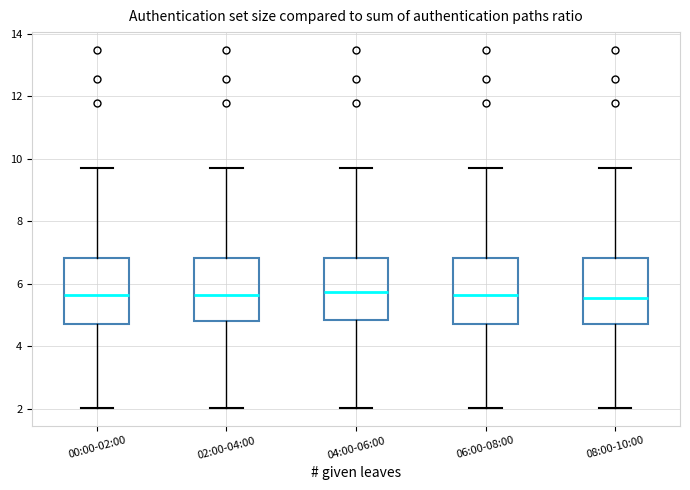

Reading left to right, read every box against the y-axis: the position of its median line, the range the box covers, and the ends of its whiskers. The values are not printed on the chart, so give them approximately, as read against the axis.

00:00-02:00: median 5.6, box 4.8 to 6.8, whiskers 2.0 to 9.8
02:00-04:00: median 5.6, box 4.8 to 6.8, whiskers 2.0 to 9.8
04:00-06:00: median 5.8, box 4.8 to 6.8, whiskers 2.0 to 9.8
06:00-08:00: median 5.6, box 4.8 to 6.8, whiskers 2.0 to 9.8
08:00-10:00: median 5.6, box 4.8 to 6.8, whiskers 2.0 to 9.8